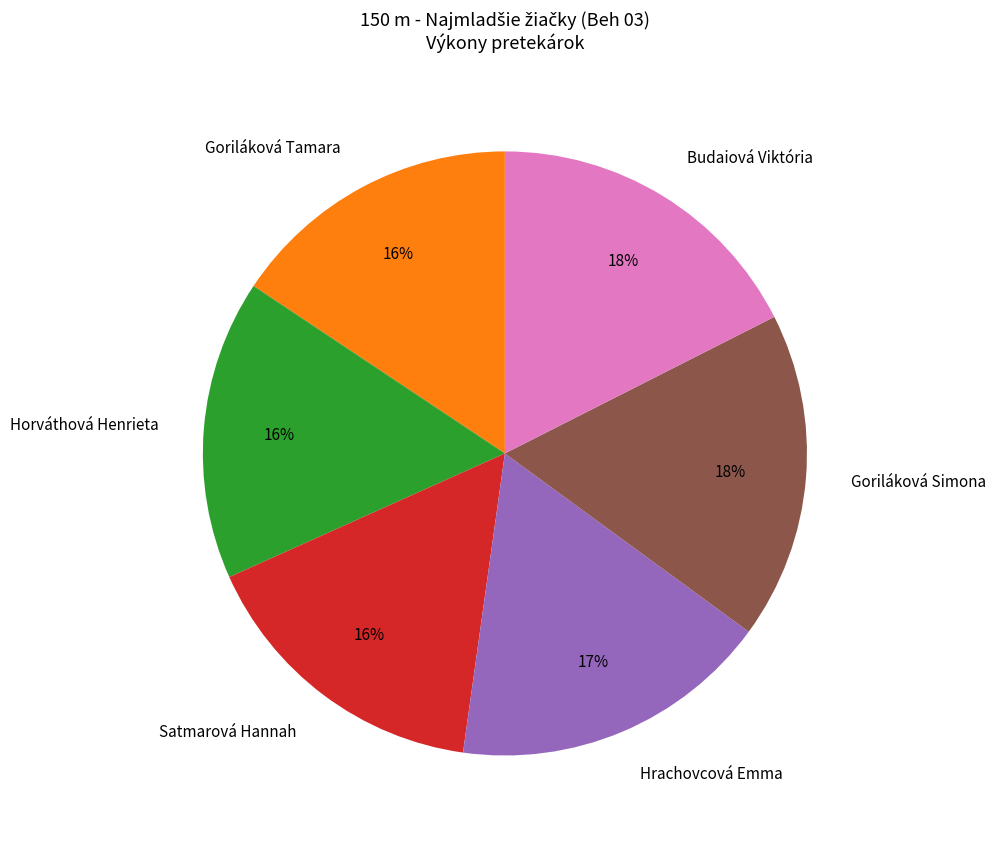

Is it true that Horváthová Henrieta is 16% of the pie?

True